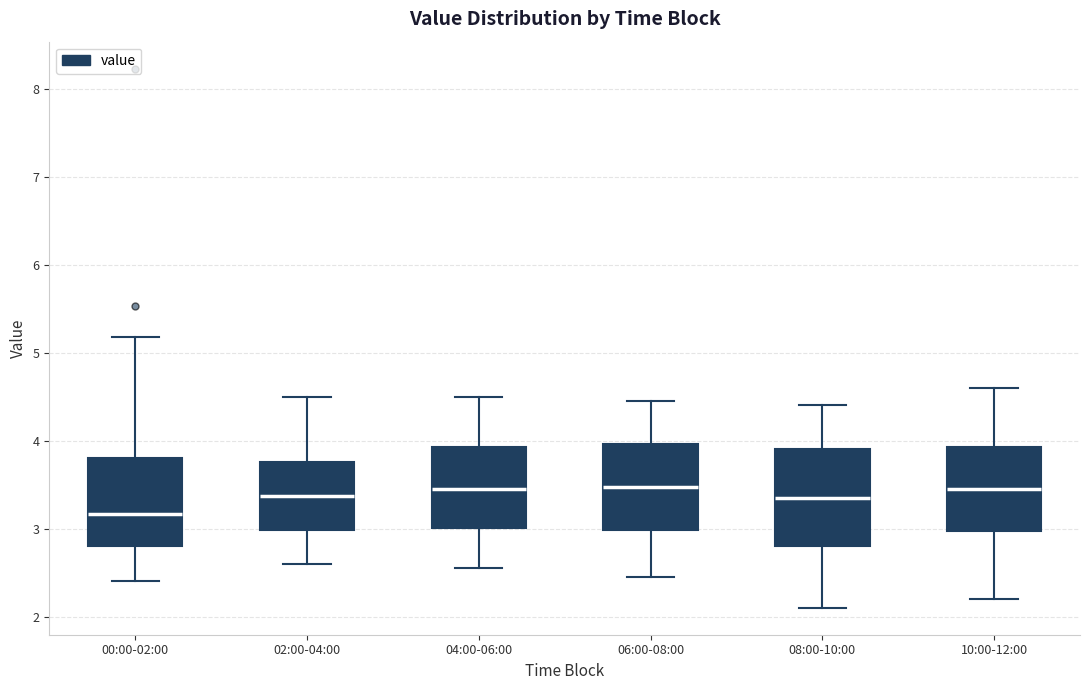

Reading left to right, read every box against the y-axis: the position of its median line, the range the box covers, and the ends of its whiskers. The values are not printed on the chart, so give them approximately, as read against the axis.

00:00-02:00: median 3.2, box 2.8 to 3.8, whiskers 2.4 to 5.2
02:00-04:00: median 3.4, box 3.0 to 3.8, whiskers 2.6 to 4.5
04:00-06:00: median 3.5, box 3.0 to 3.9, whiskers 2.6 to 4.5
06:00-08:00: median 3.5, box 3.0 to 4.0, whiskers 2.5 to 4.5
08:00-10:00: median 3.4, box 2.8 to 3.9, whiskers 2.1 to 4.4
10:00-12:00: median 3.5, box 3.0 to 3.9, whiskers 2.2 to 4.6